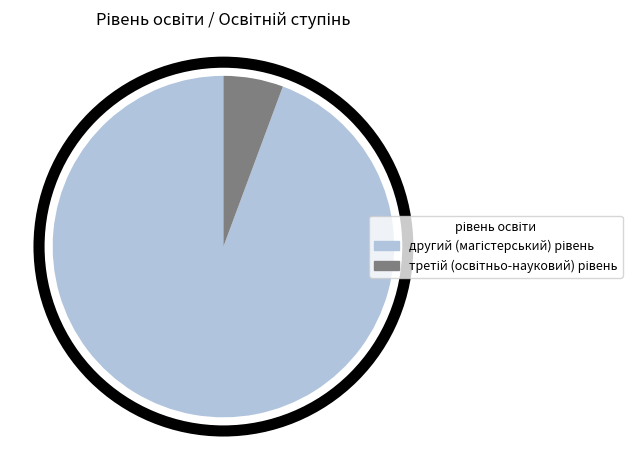

Is there a majority slice in this chart?

Yes